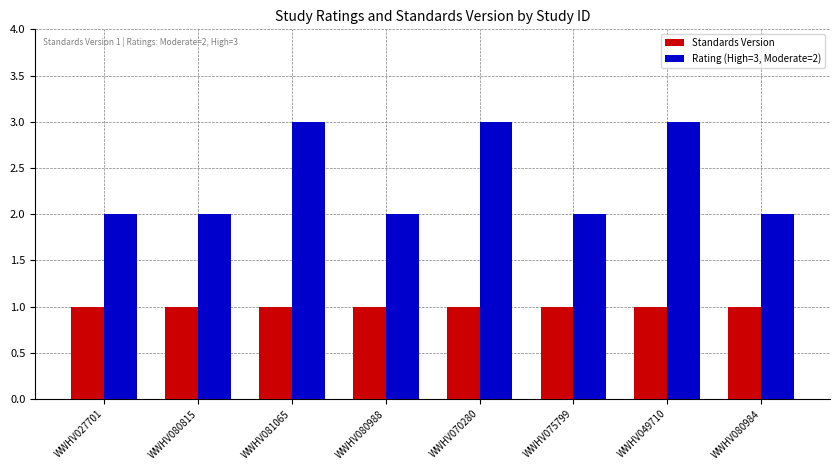

The Standards Version series shows 2 at WWHV049710. True or false?

False